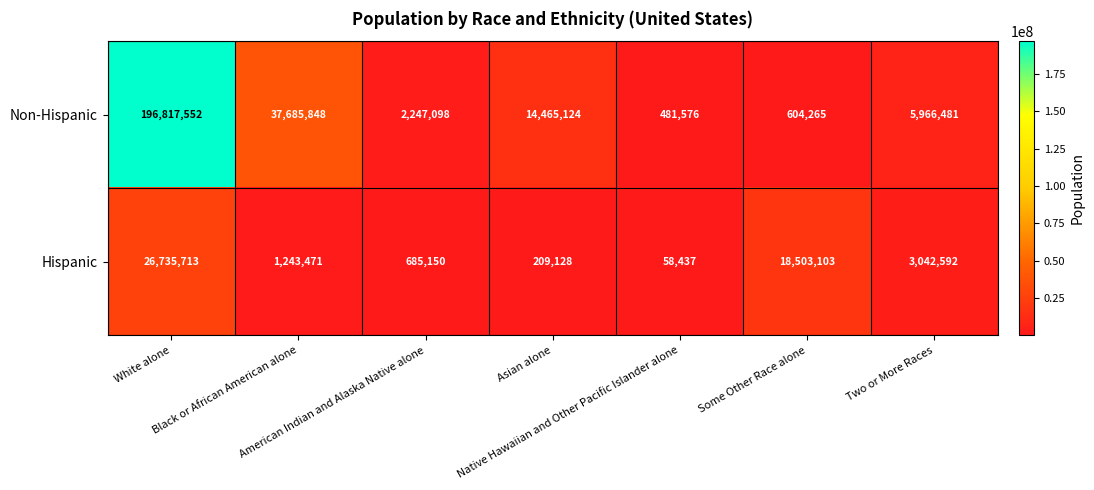

Rank the series by their average value, from lowest to highest.

Hispanic, Non-Hispanic